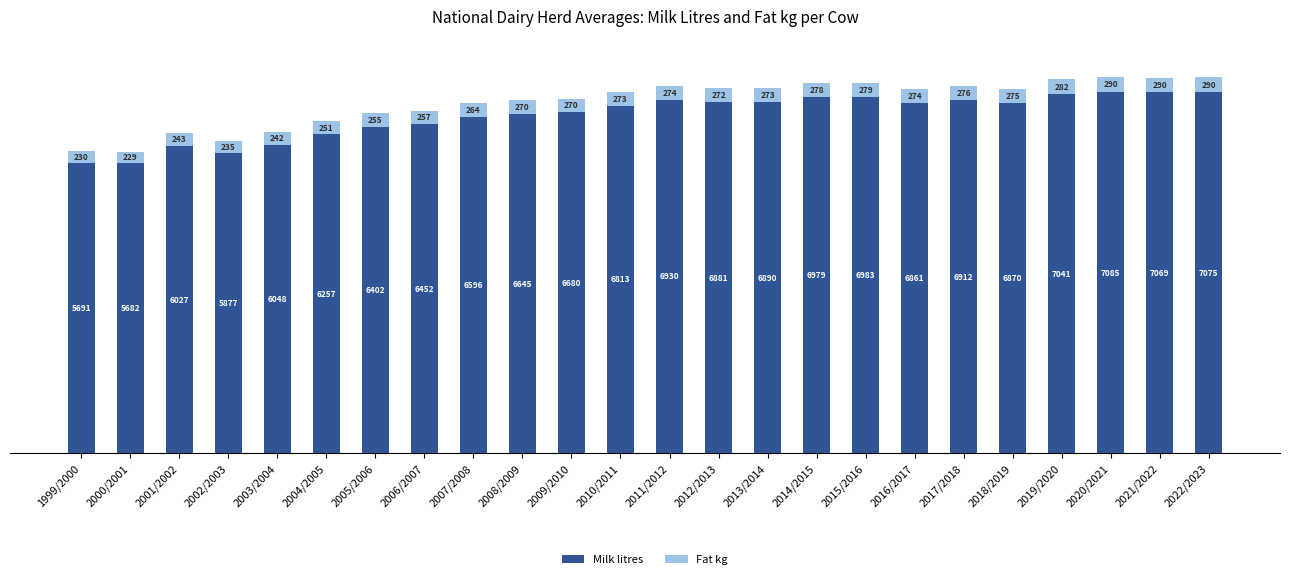

What is the difference between the Milk litres values at 2001/2002 and 2018/2019?

843